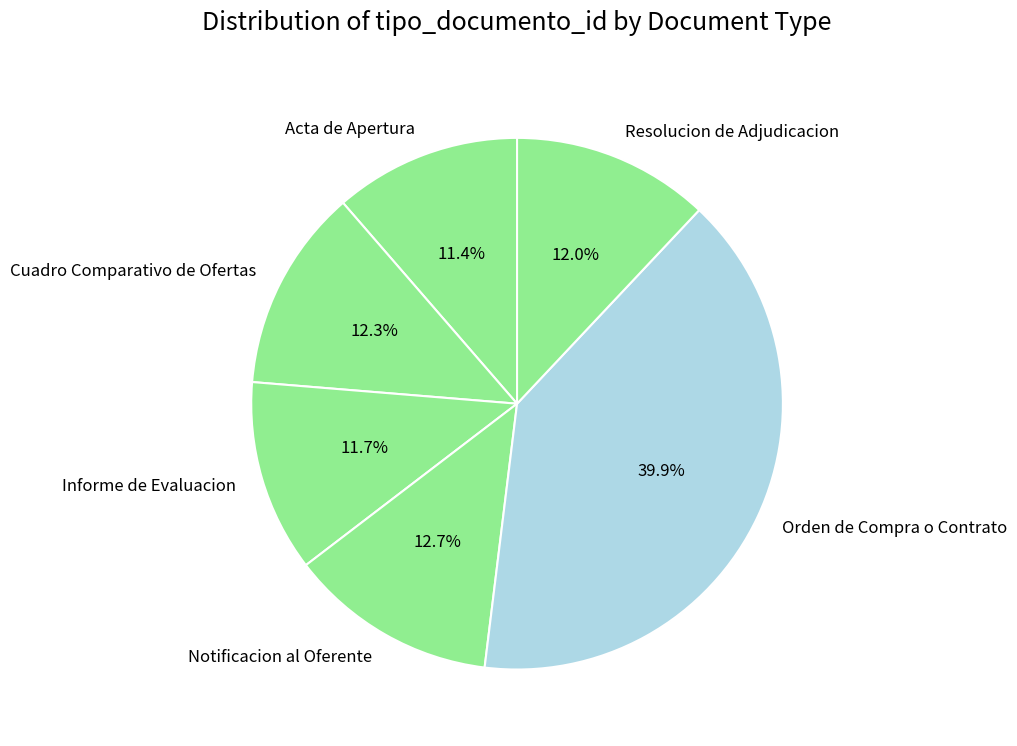

Is Informe de Evaluacion the majority of the pie?

No